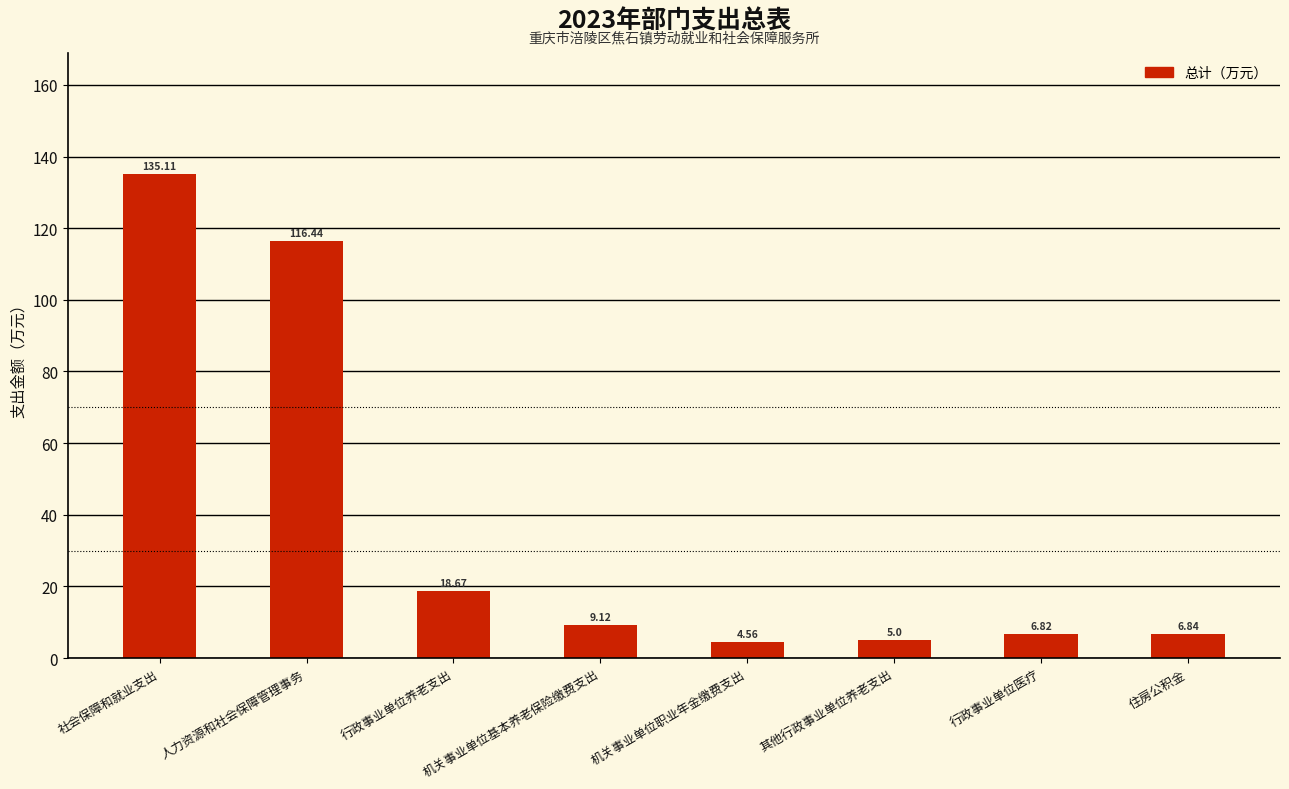

Which has a higher value, 机关事业单位基本养老保险缴费支出 or 社会保障和就业支出?

社会保障和就业支出